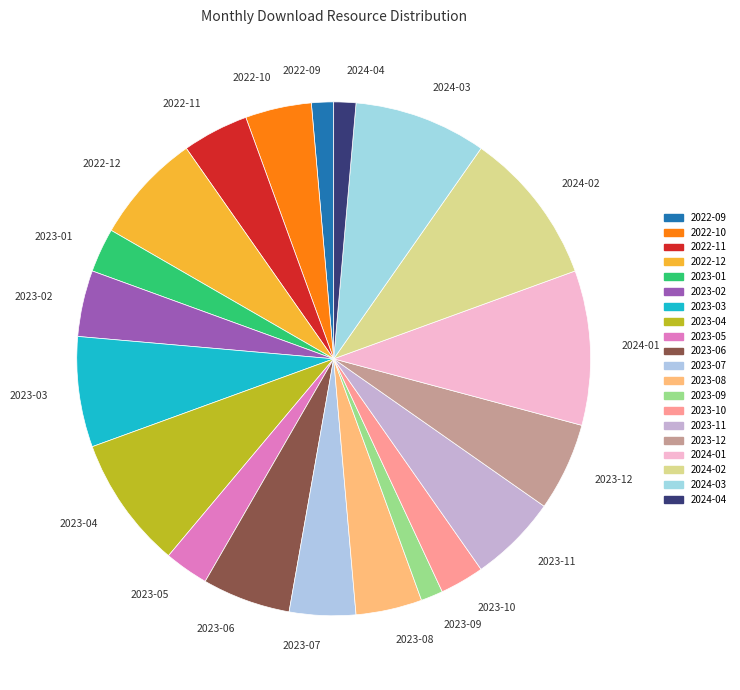

Combined, do 2023-11 and 2023-10 account for over 50%?

No